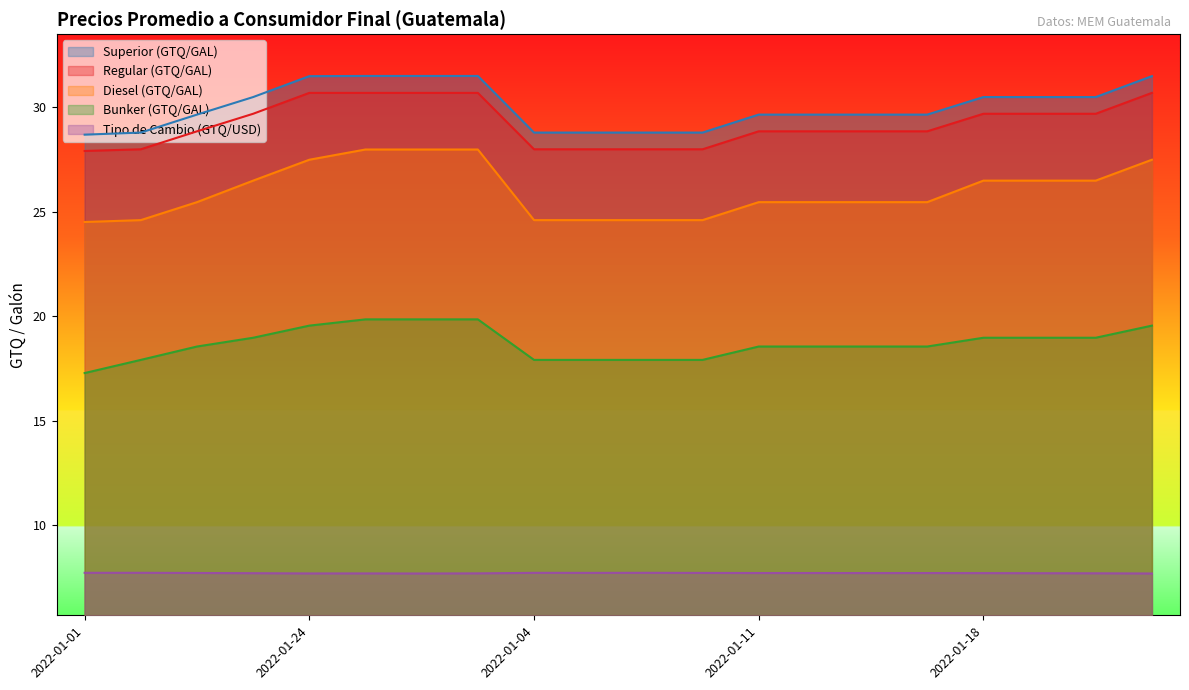

At 2022-01-25, list the series in order from largest to smallest.

Superior (GTQ/GAL), Regular (GTQ/GAL), Diesel (GTQ/GAL), Bunker (GTQ/GAL), Tipo de Cambio (GTQ/USD)